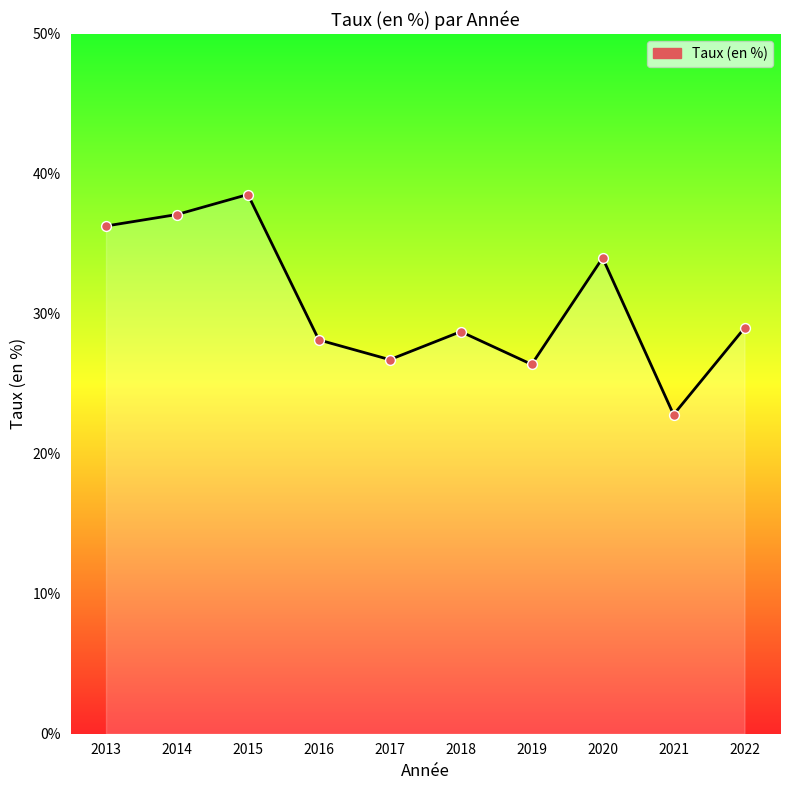

Approximately how many times larger is the value at 2014 compared to 2015?

1.0